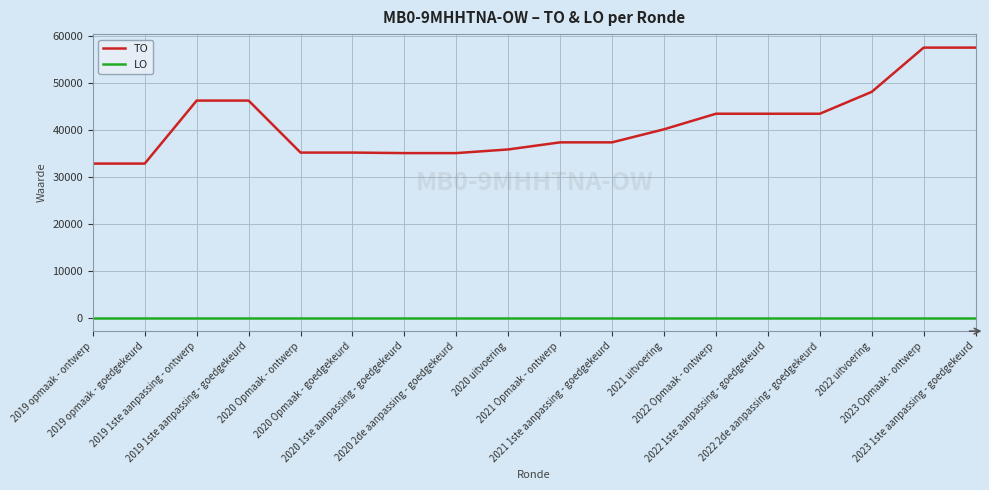

True or false: TO and LO cross at least once.

False